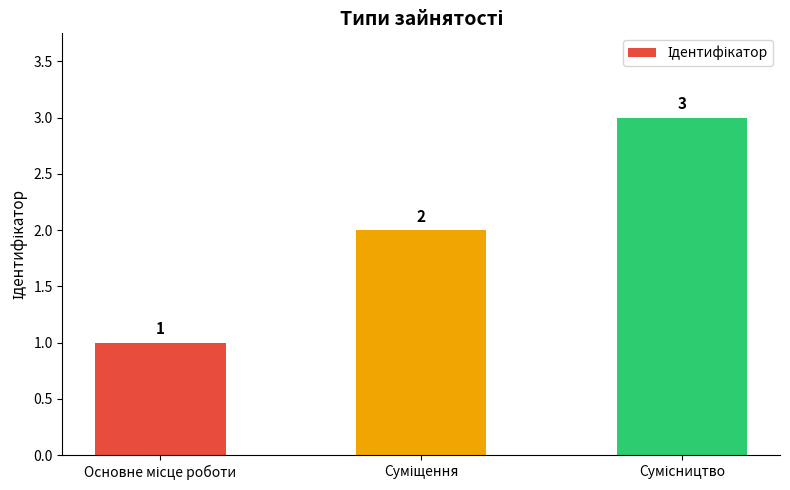

What is the sum of all values?

6